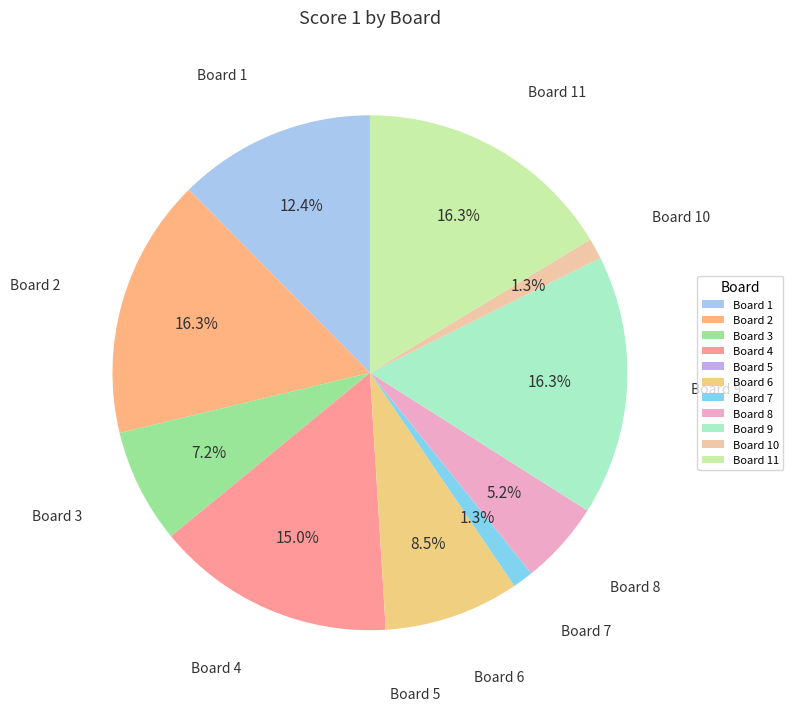

What is the ratio of the value at Board 11 to the value at Board 8?

3.1